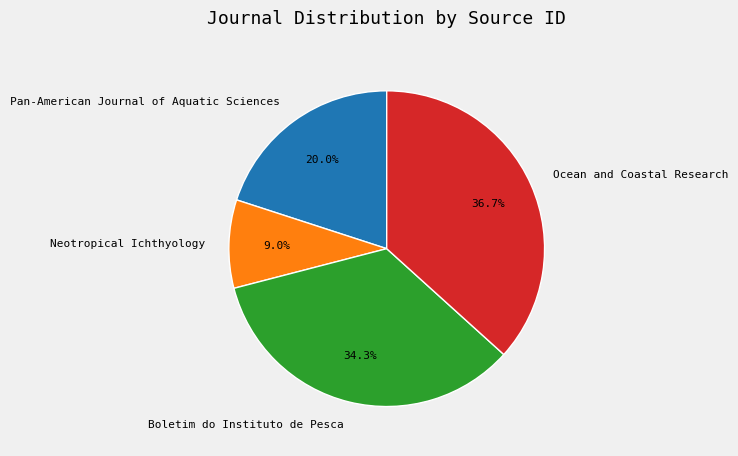

True or false: Pan-American Journal of Aquatic Sciences accounts for 20% of the total.

True